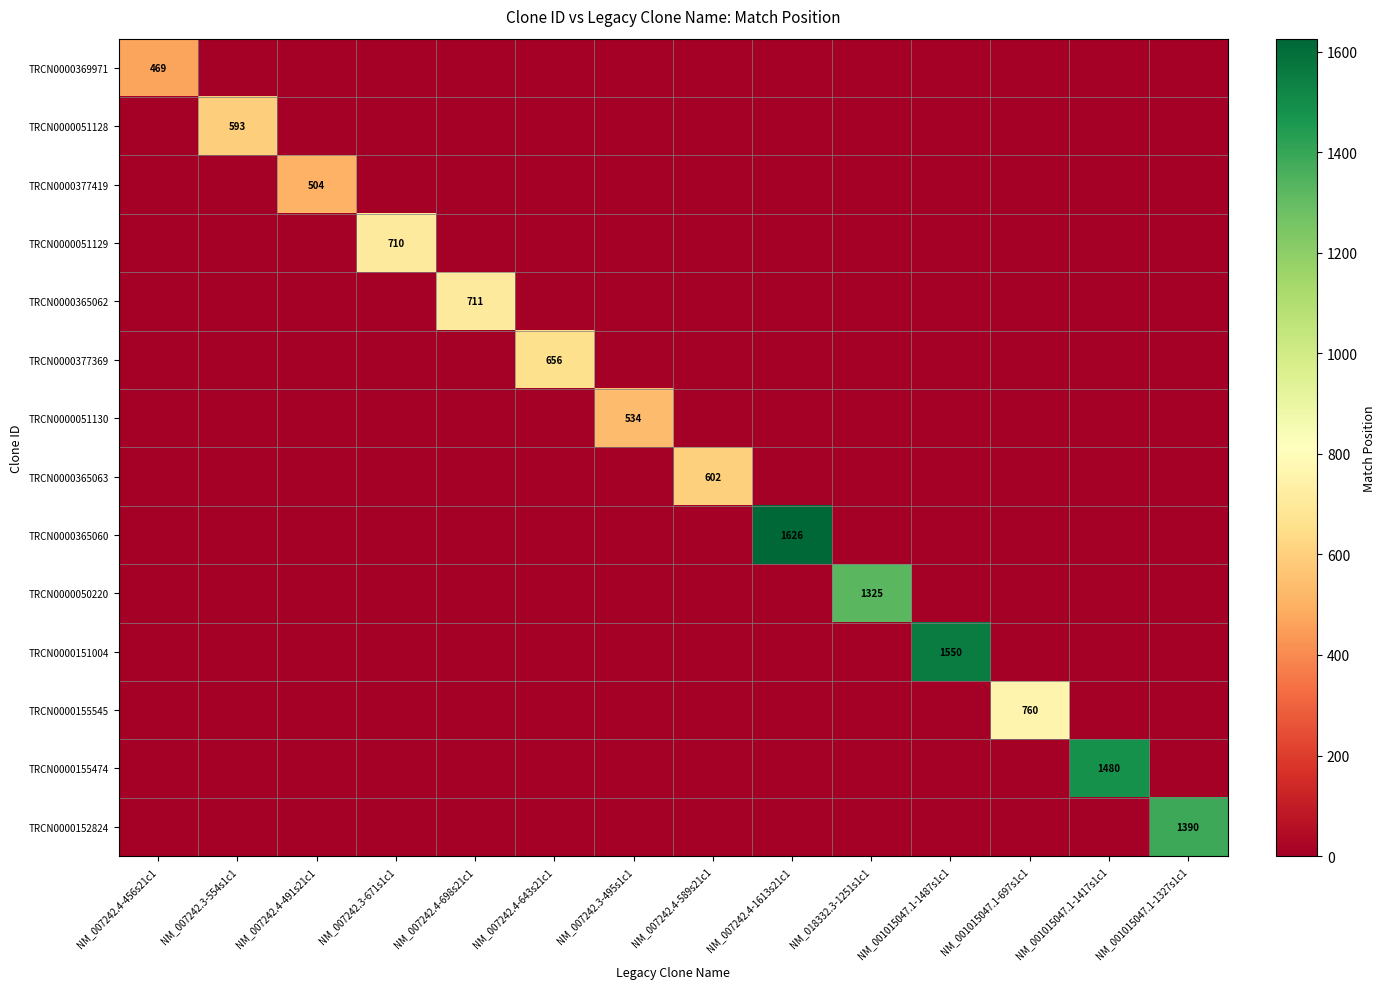

How many series are shown in this chart?

14